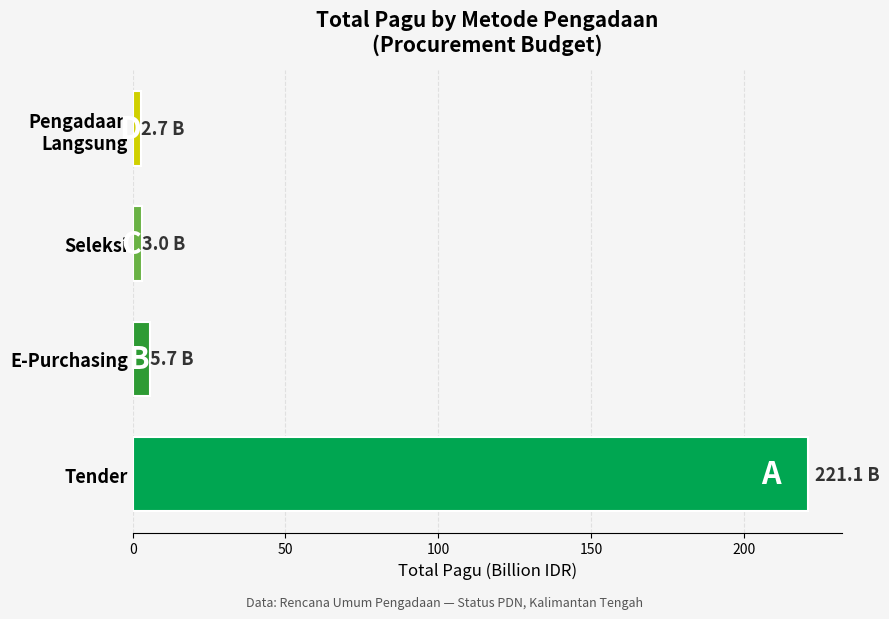

What is the greatest value displayed?

221.1